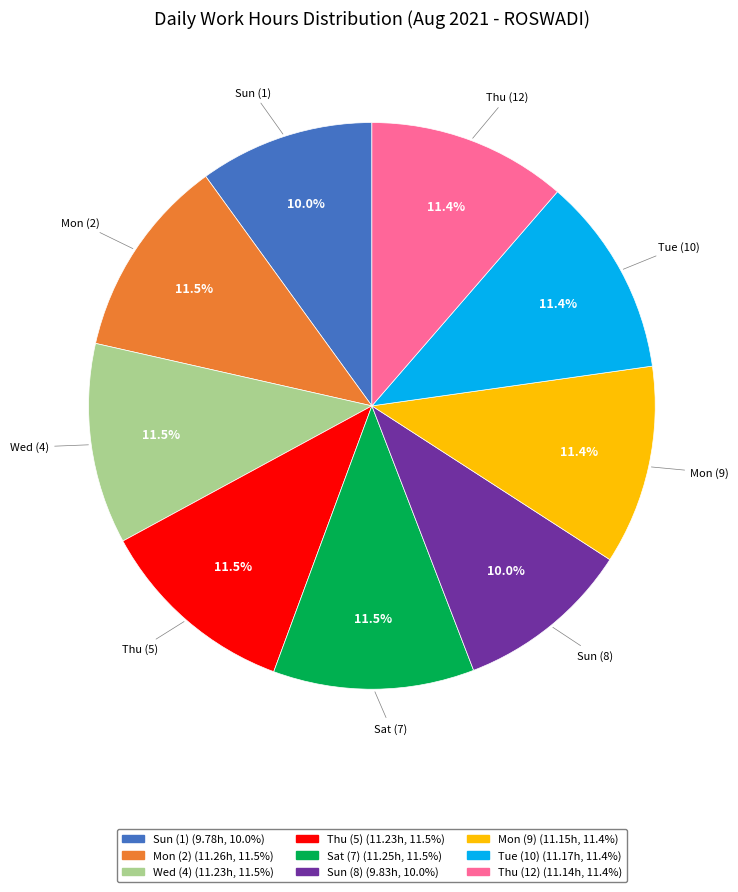

Count the number of slices in the pie.

9